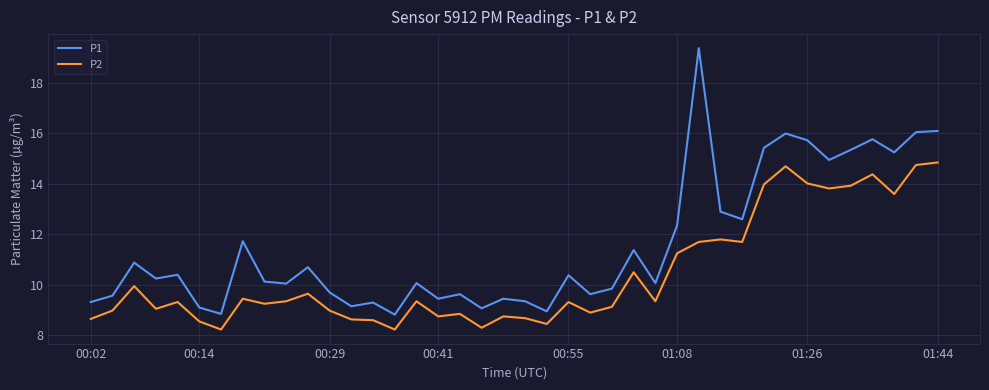

What is the difference between the maximum and minimum values in the P2 series?

6.6